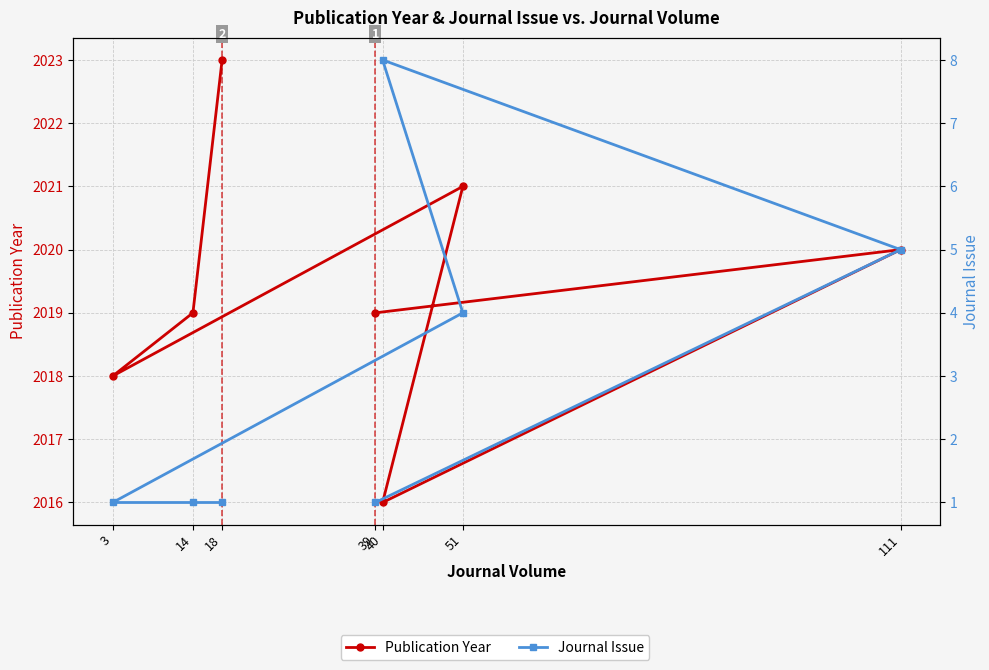

What is the greatest value displayed?

2023